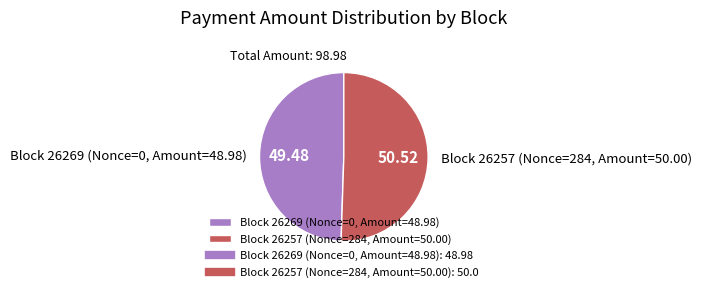

Does Block 26269 (Nonce=0, Amount=48.98) represent more than half of the total?

No